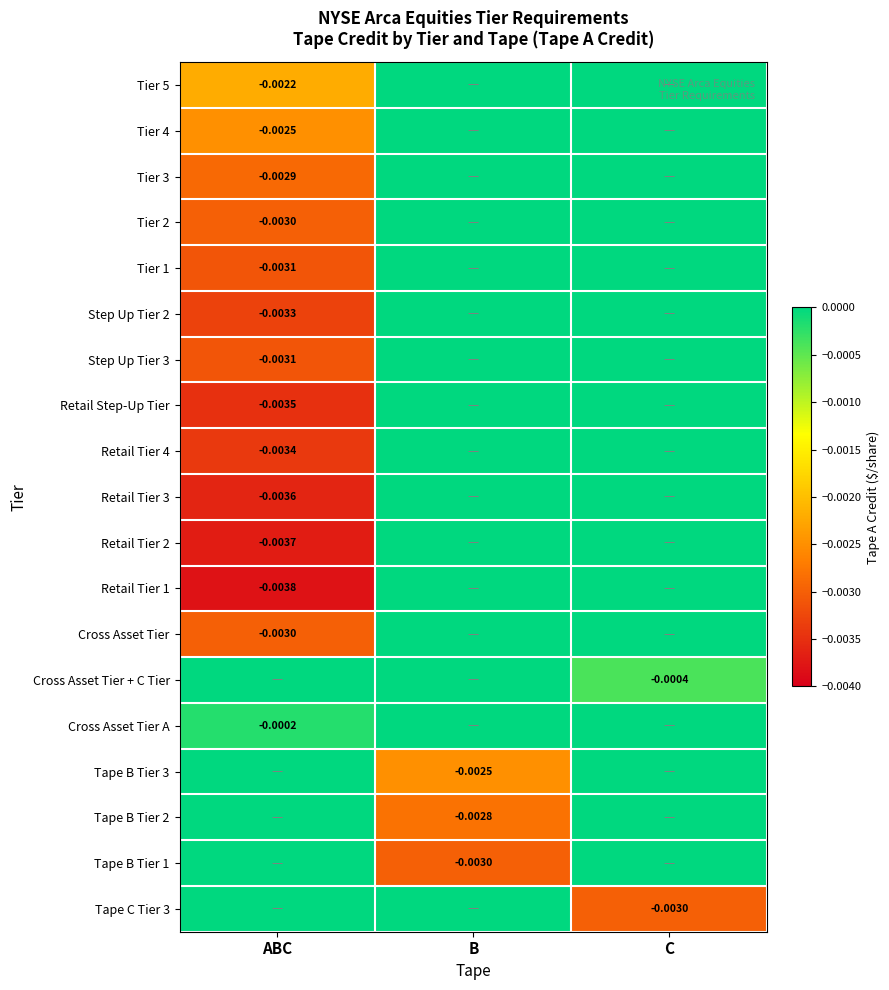

Is the value of Tape B Tier 1 at C greater than the value of Tier 1 at C?

No